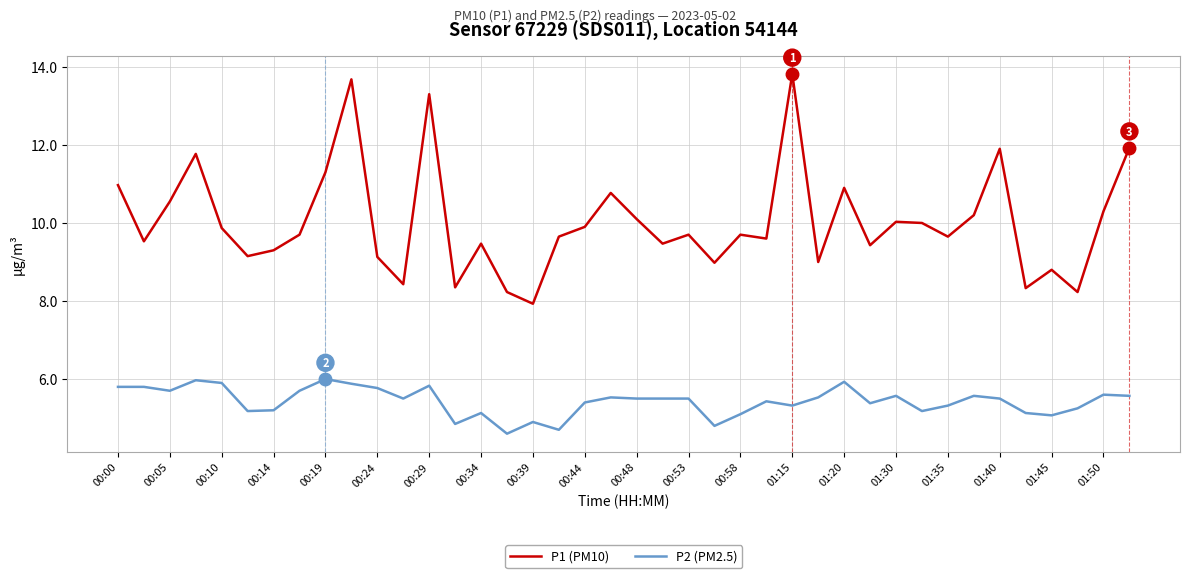

Which series has the largest total across all categories?

P1 (PM10)